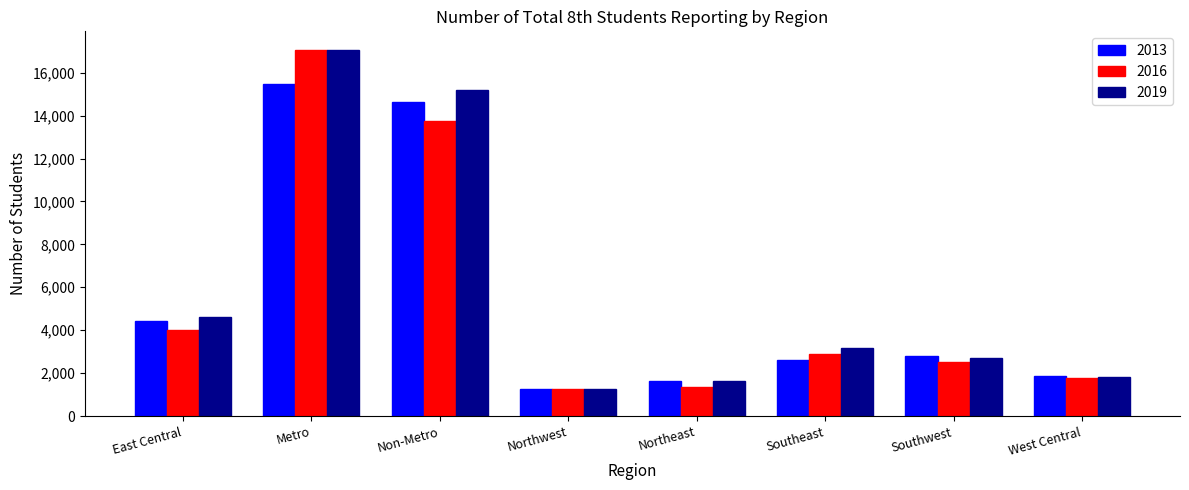

What is the spread (max minus min) of values at Metro?

1620